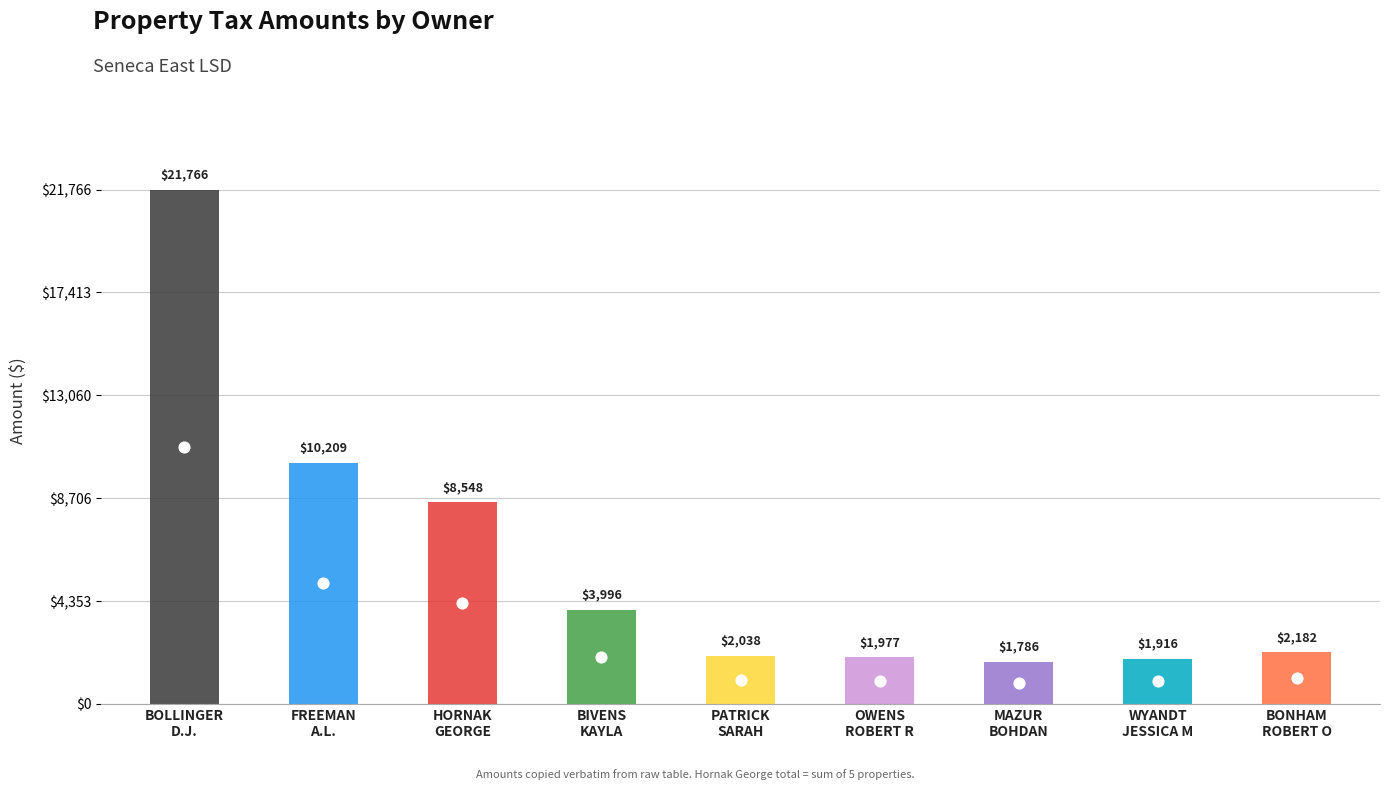

What is the change in value from MAZUR BOHDAN to WYANDT JESSICA M?

+130.3